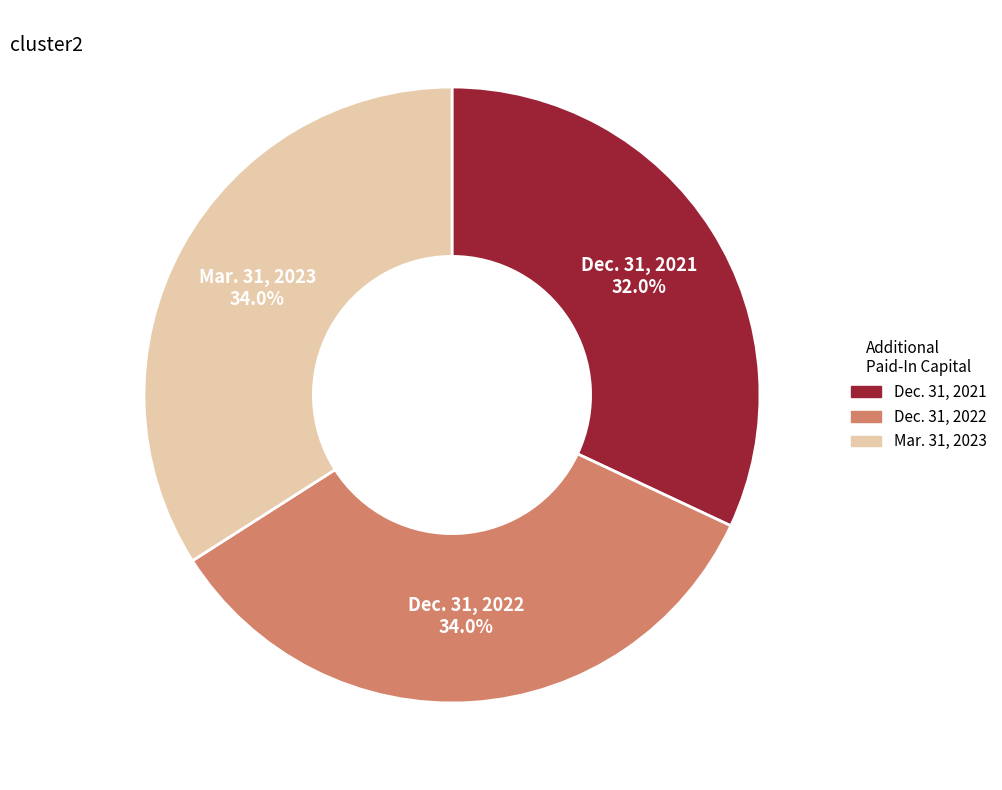

Is it true that Dec. 31, 2022 is 34% of the pie?

True